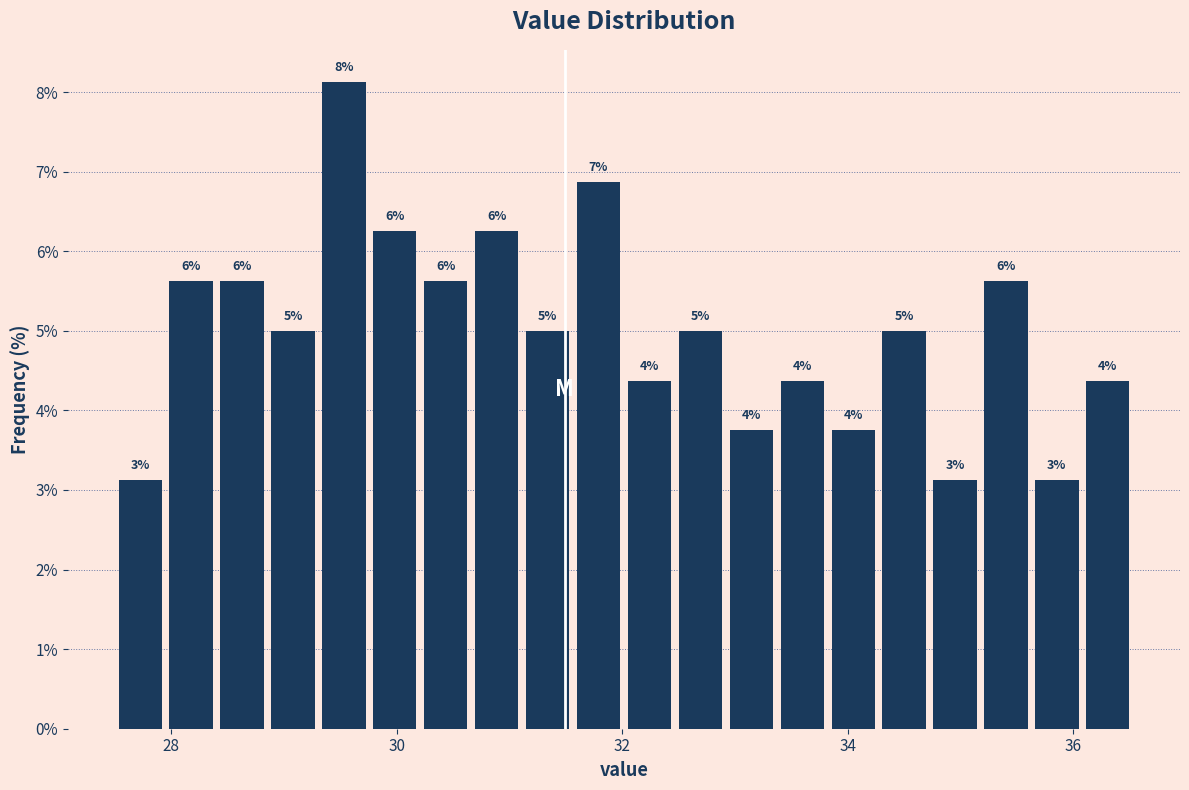

Read against the x-axis, roughly where is the centre of the tallest bar?

29.6